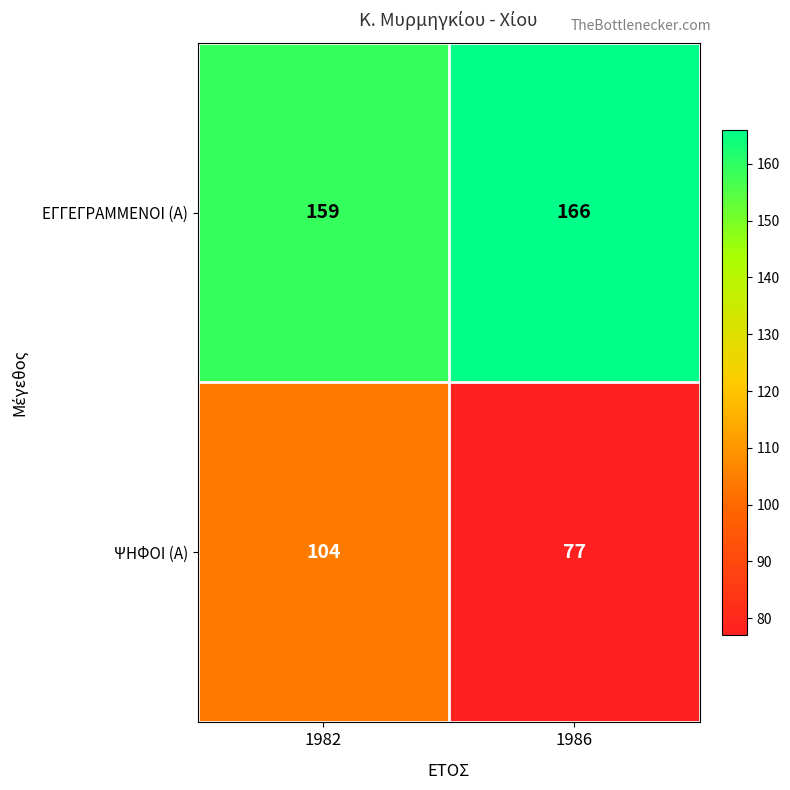

At which label is ΕΓΓΕΓΡΑΜΜΕΝΟΙ (Α) closest to 162?

1982